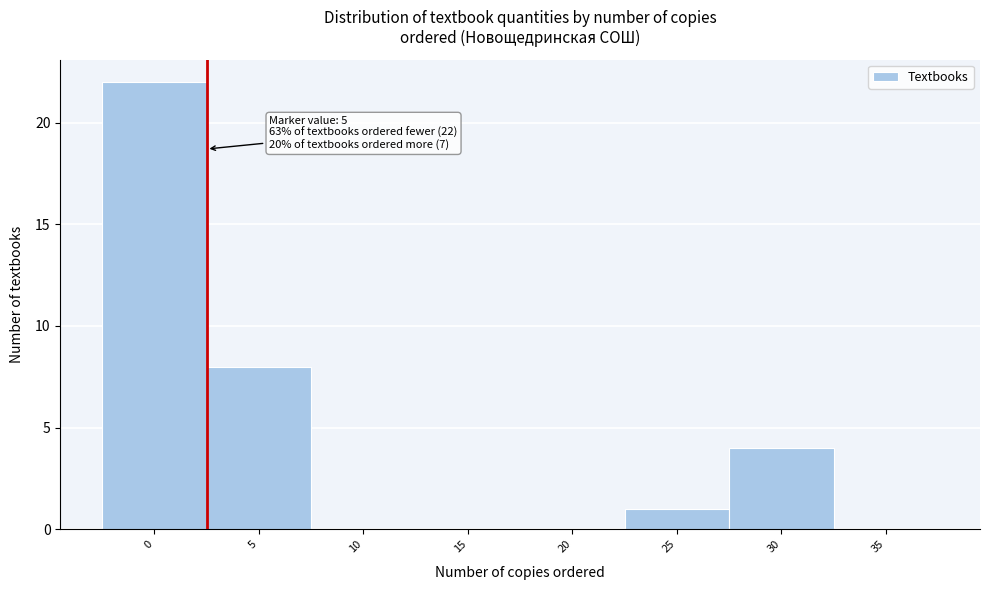

Reading left to right, list all the values displayed in this chart.

0=22	5=8	10=0	15=0	20=0	25=1	30=4	35=0